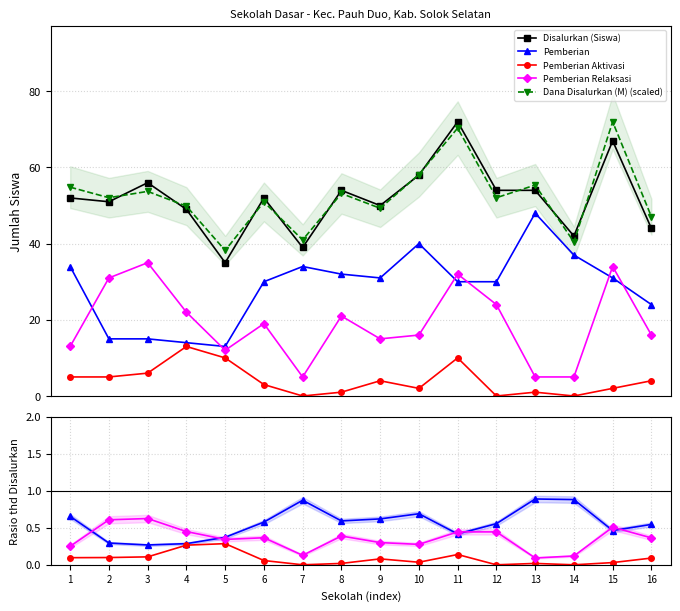

Reading left to right, extract all data points from this chart.

Disalurkan (Siswa): 1=52.0	2=51.0	3=56.0	4=49.0	5=35.0	6=52.0	7=39.0	8=54.0	9=50.0	10=58.0	11=72.0	12=54.0	13=54.0	14=42.0	15=67.0	16=44.0
Pemberian: 1=0.7	2=0.3	3=0.3	4=0.3	5=0.4	6=0.6	7=0.9	8=0.6	9=0.6	10=0.7	11=0.4	12=0.6	13=0.9	14=0.9	15=0.5	16=0.5
Pemberian Aktivasi: 1=0.1	2=0.1	3=0.1	4=0.3	5=0.3	6=0.1	7=0.0	8=0.0	9=0.1	10=0.0	11=0.1	12=0.0	13=0.0	14=0.0	15=0.0	16=0.1
Pemberian Relaksasi: 1=0.2	2=0.6	3=0.6	4=0.4	5=0.3	6=0.4	7=0.1	8=0.4	9=0.3	10=0.3	11=0.4	12=0.4	13=0.1	14=0.1	15=0.5	16=0.4
Dana Disalurkan (M) (scaled): 1=54.8	2=52.1	3=53.7	4=49.8	5=38.2	6=51.0	7=41.0	8=53.2	9=49.3	10=58.2	11=70.3	12=52.1	13=55.4	14=40.4	15=72.0	16=47.1